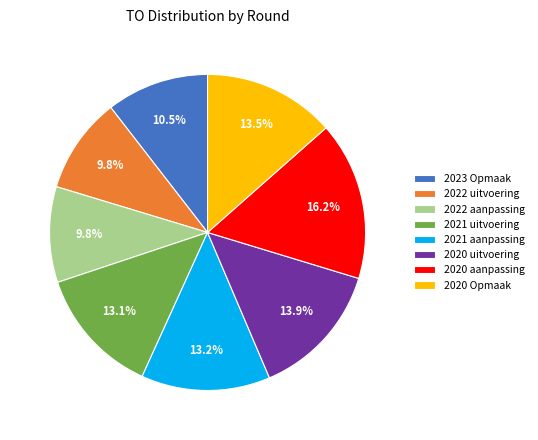

Between 2023 Opmaak and 2020 uitvoering, which is larger?

2020 uitvoering